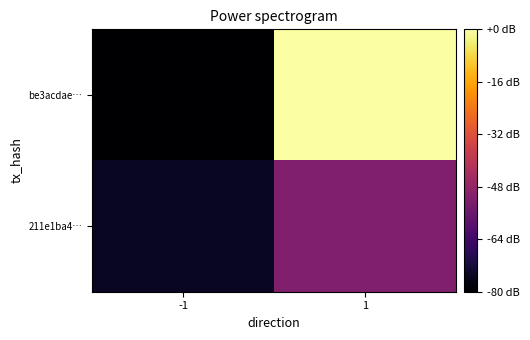

What is the total value across all series at 1?

44